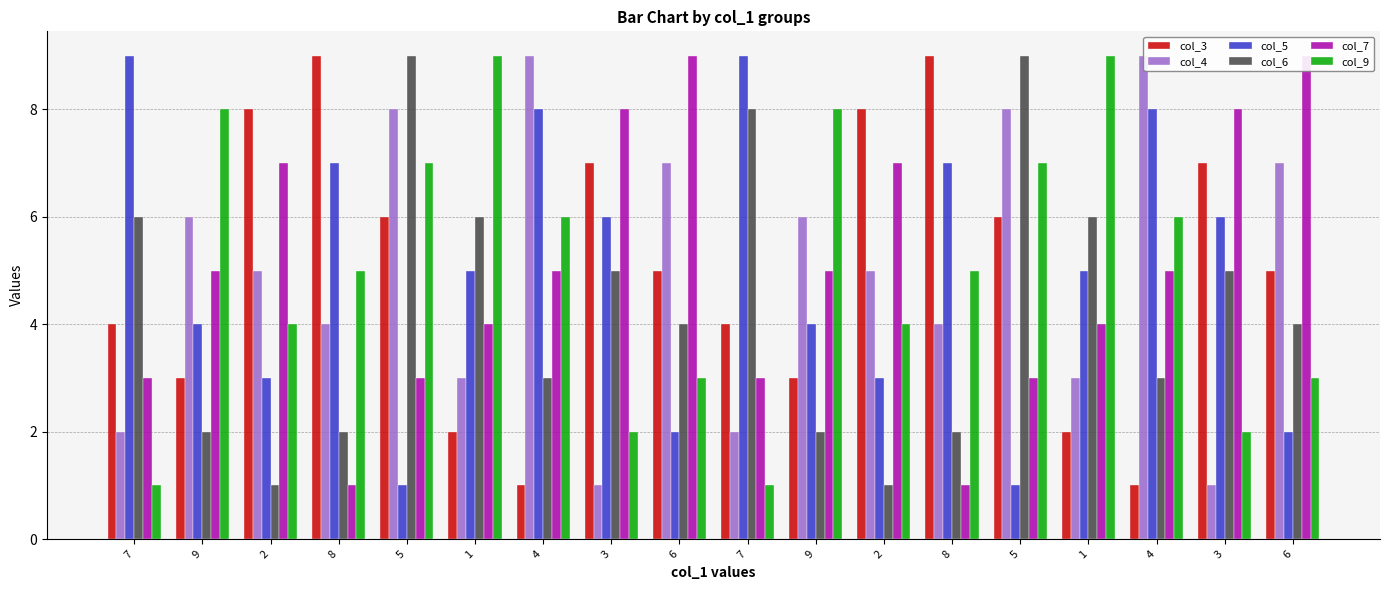

What is the approximate value of col_7 at 4?

5